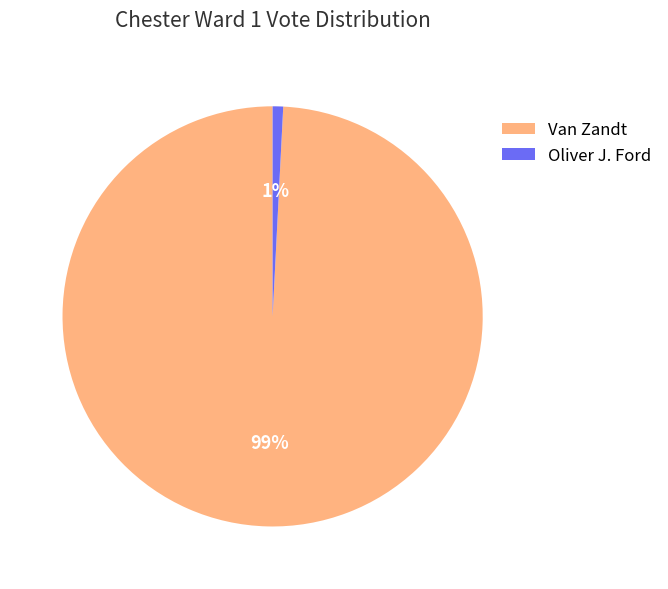

Does Oliver J. Ford account for over 50% of the chart?

No